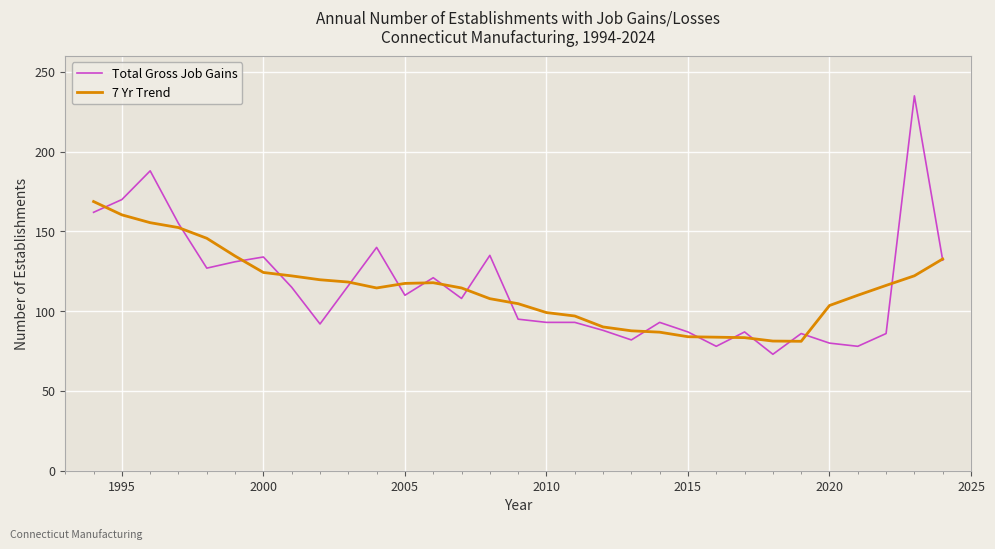

Which series has the widest spread of values?

Total Gross Job Gains